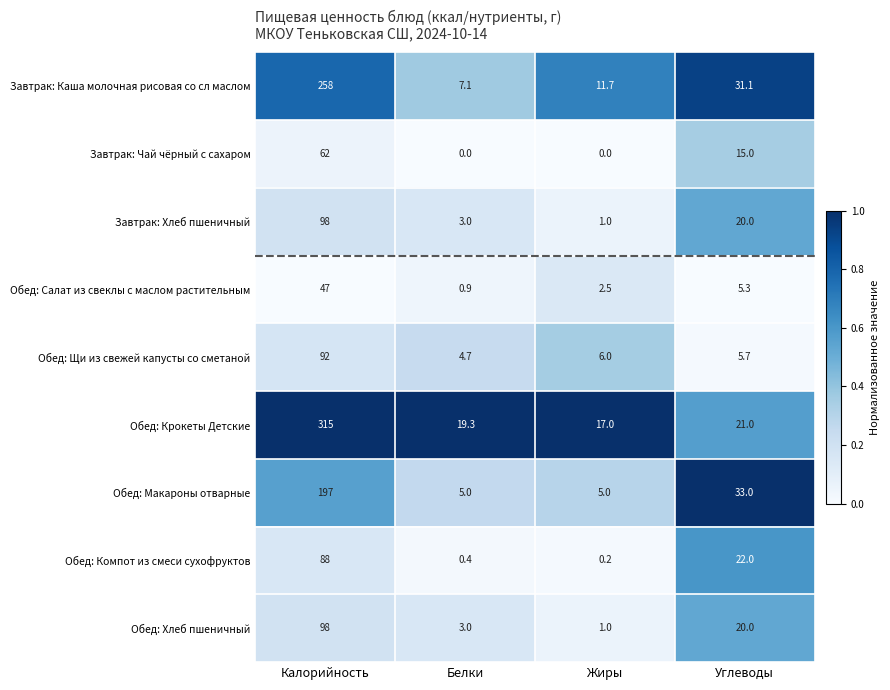

What is the spread (max minus min) of values at Калорийность?

268.0